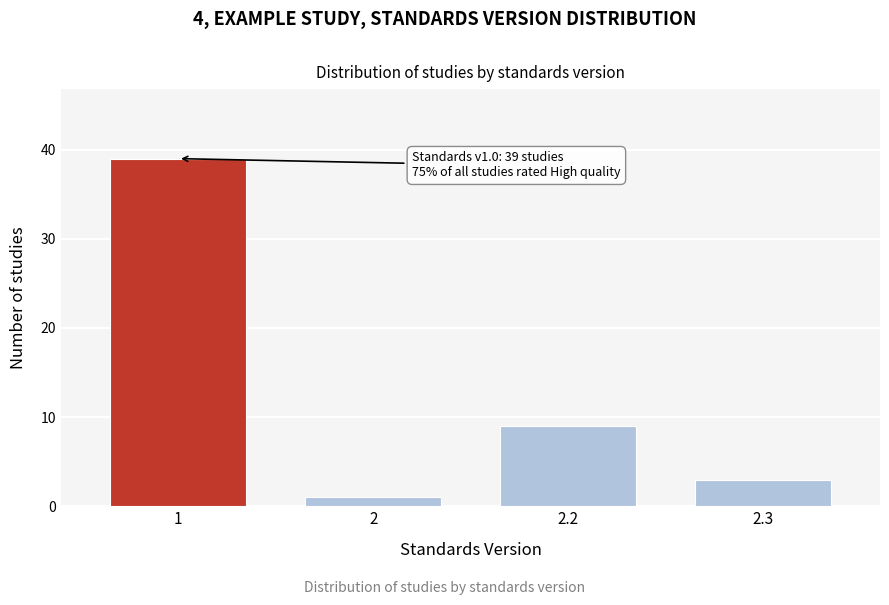

Reading right to left, what are all the values shown in this chart?

3	9	1	39